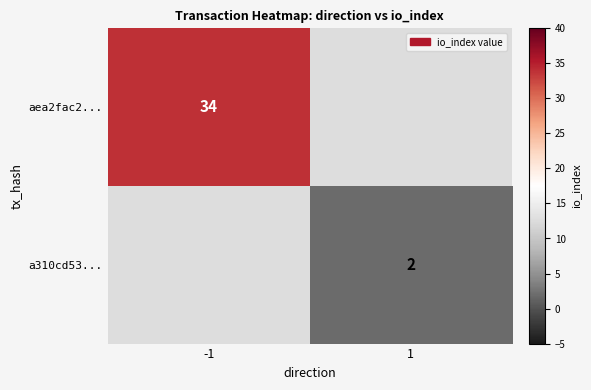

True or false: aea2fac2... has a value of 34 at -1.

True